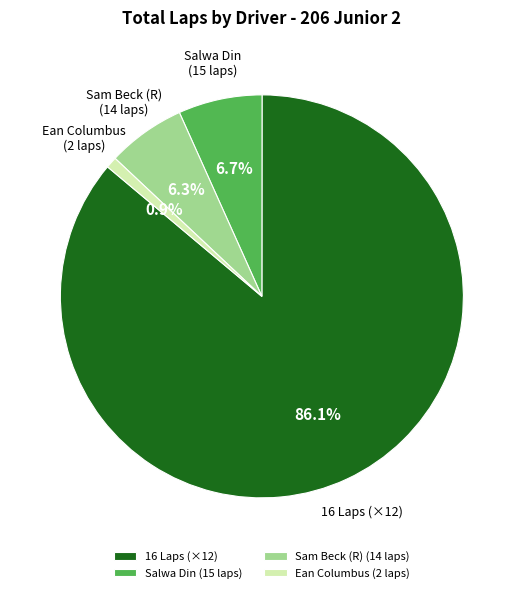

Do Sam Beck (R) (14 laps) and Salwa Din (15 laps) together represent more than half of the pie?

No